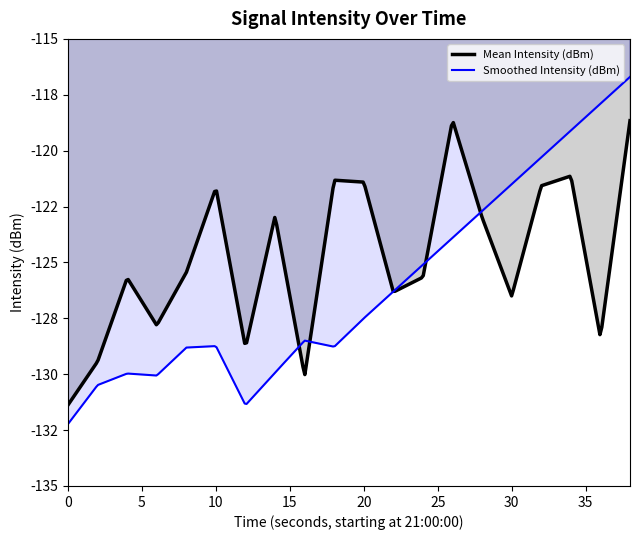

What is the difference between the maximum and minimum values in the Smoothed Intensity (dBm) series?

15.5